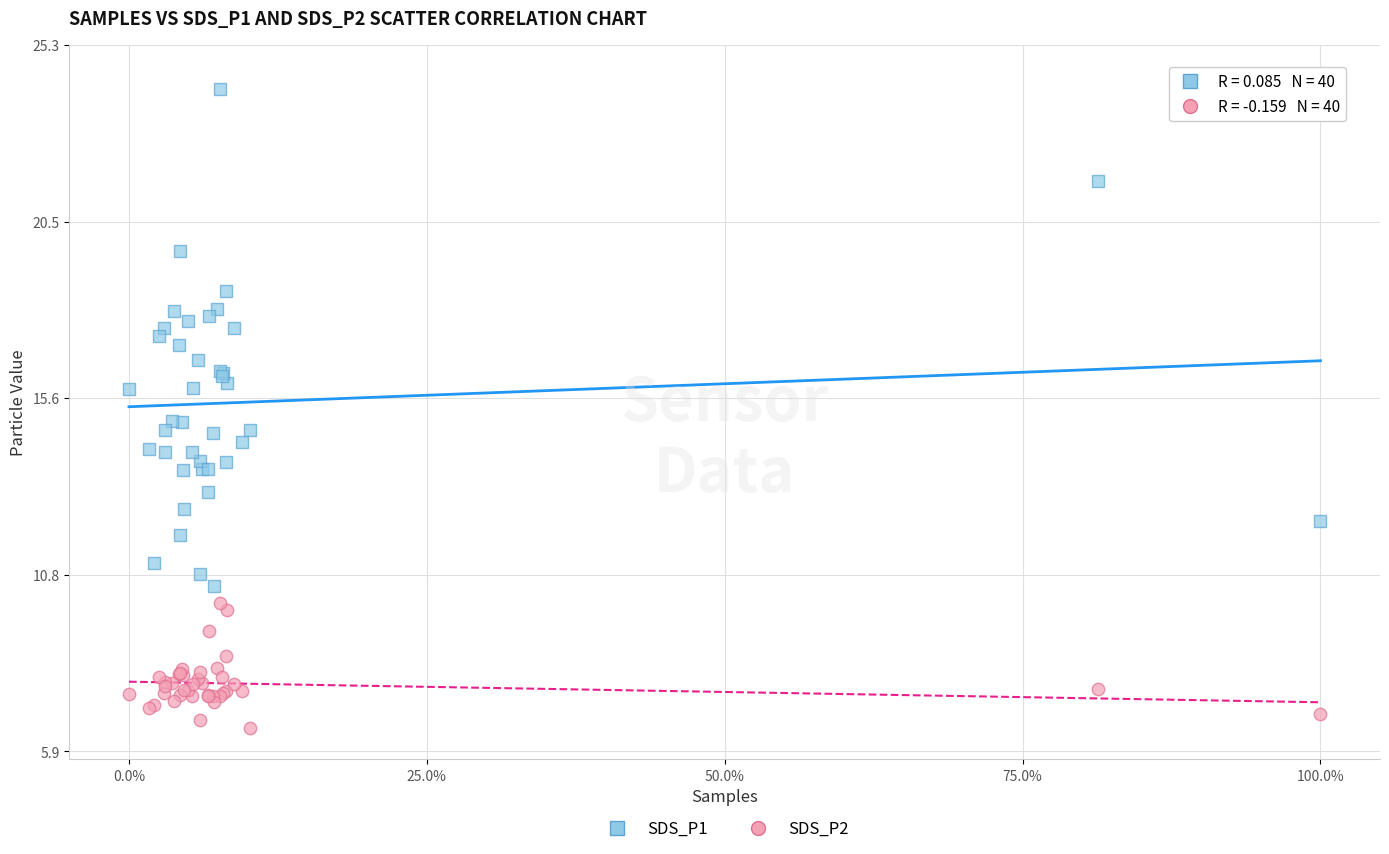

Which series reaches the minimum Y coordinate?

SDS_P2